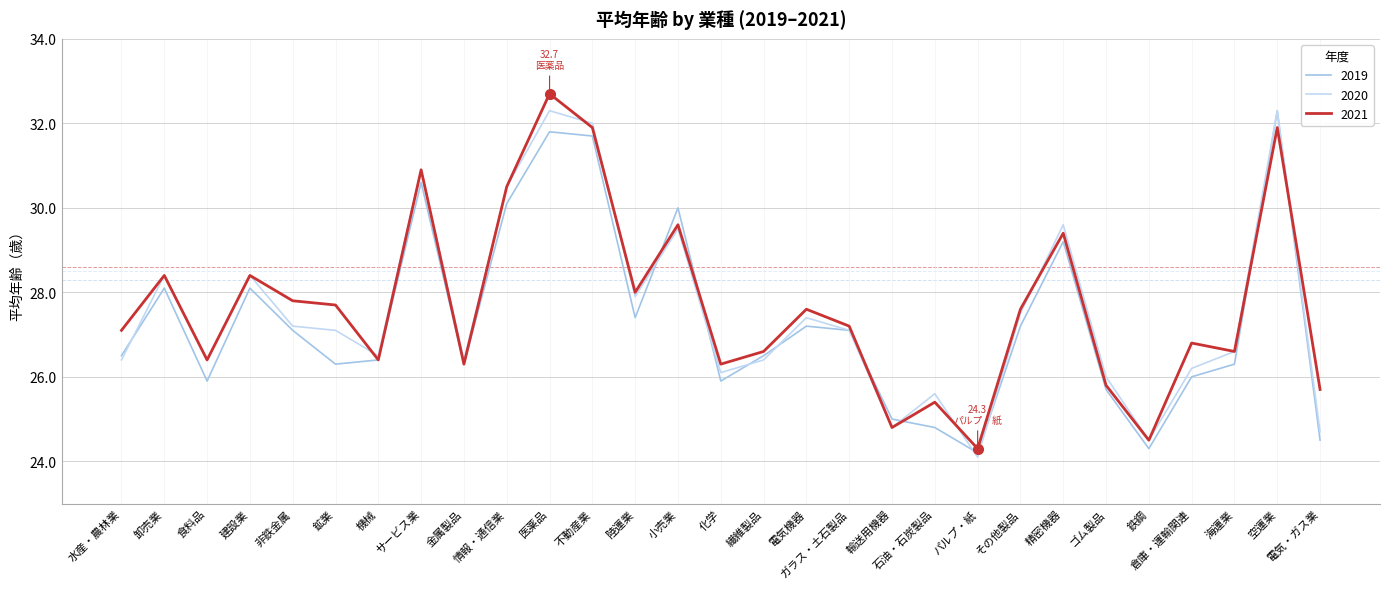

What is the label of the 28th point from the right?

卸売業